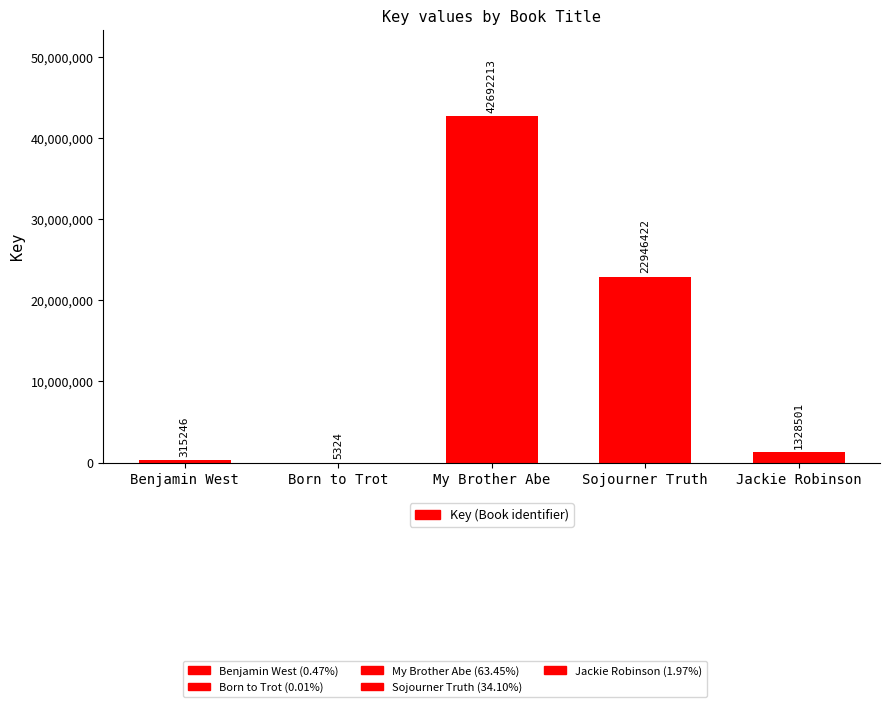

Between Benjamin West and Sojourner Truth, which is larger?

Sojourner Truth